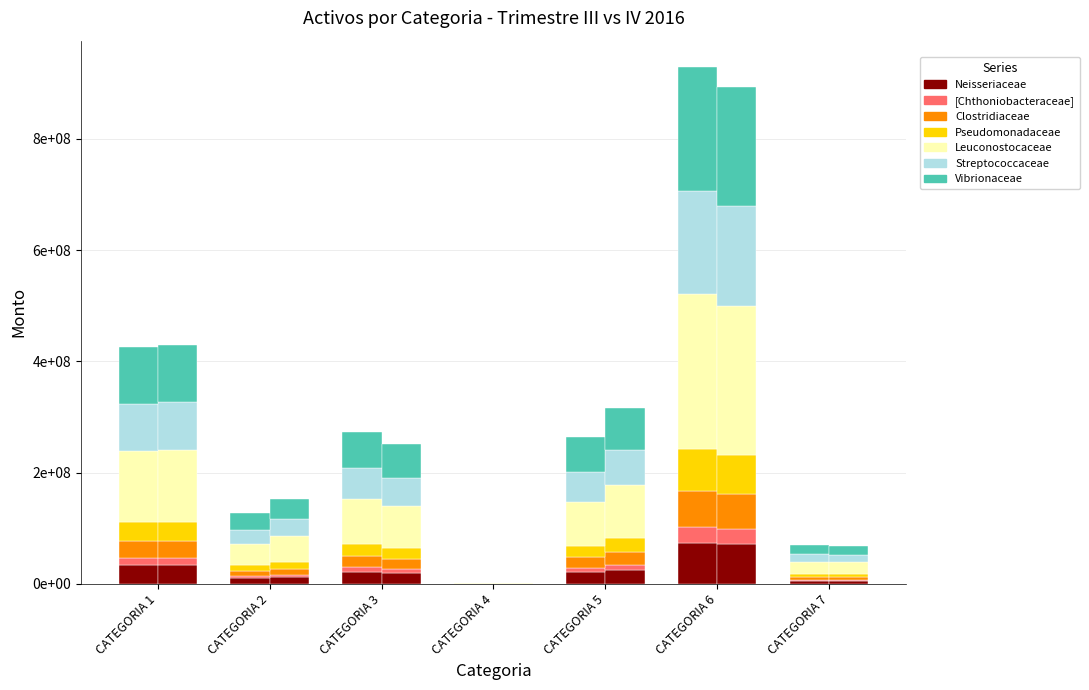

Between CATEGORIA 4 and CATEGORIA 5, which is larger?

CATEGORIA 5